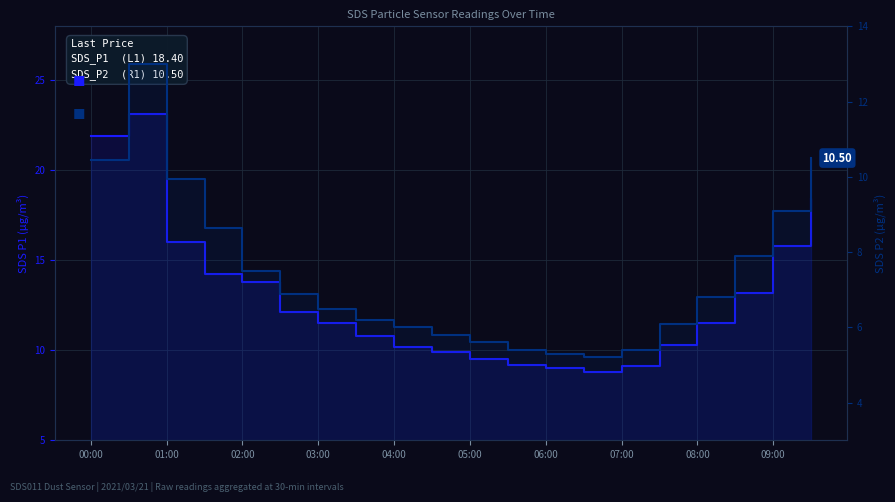

True or false: SDS_P1  (L1) 18.40 and SDS_P2  (R1) 10.50 cross at least once.

False